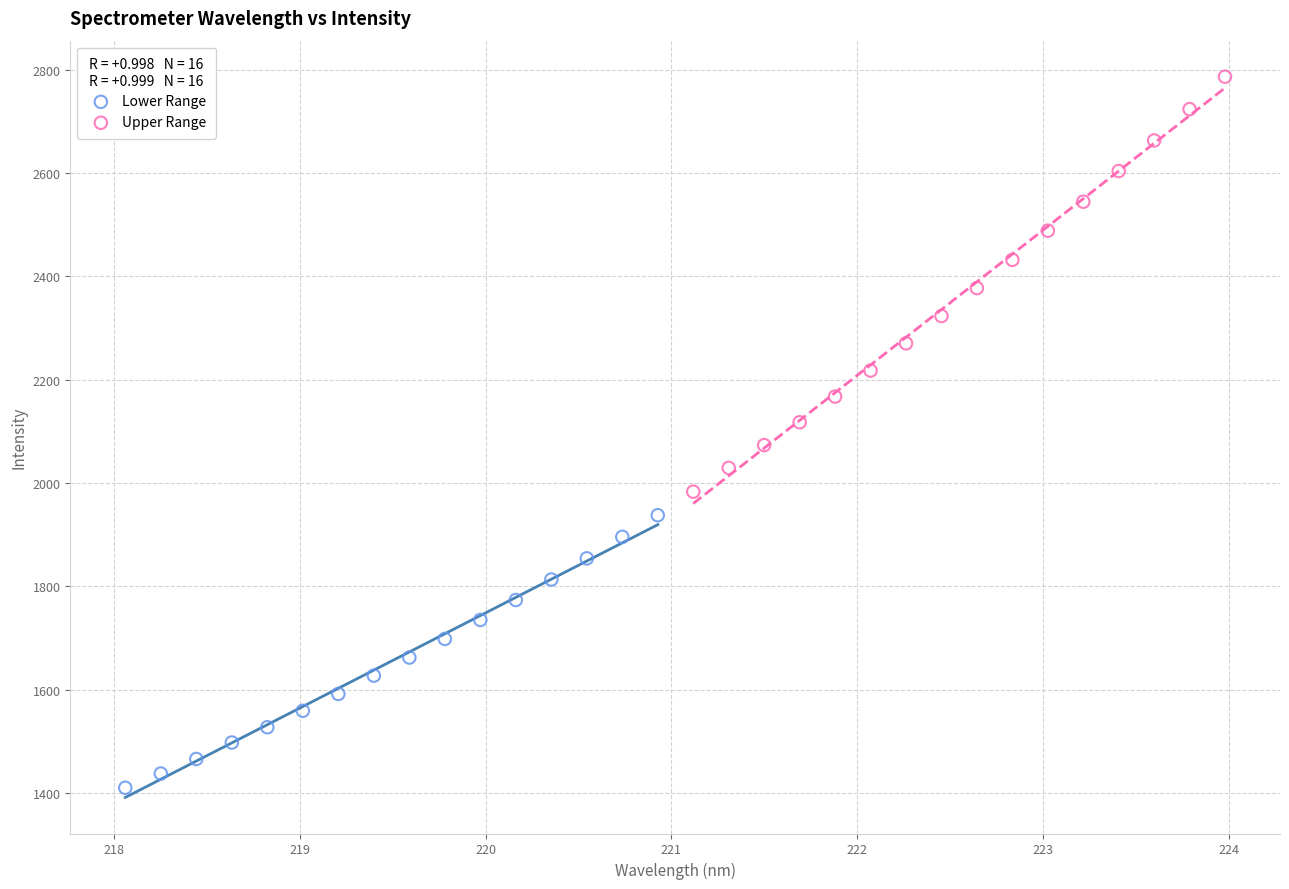

Which series reaches the maximum Y coordinate?

Upper Range